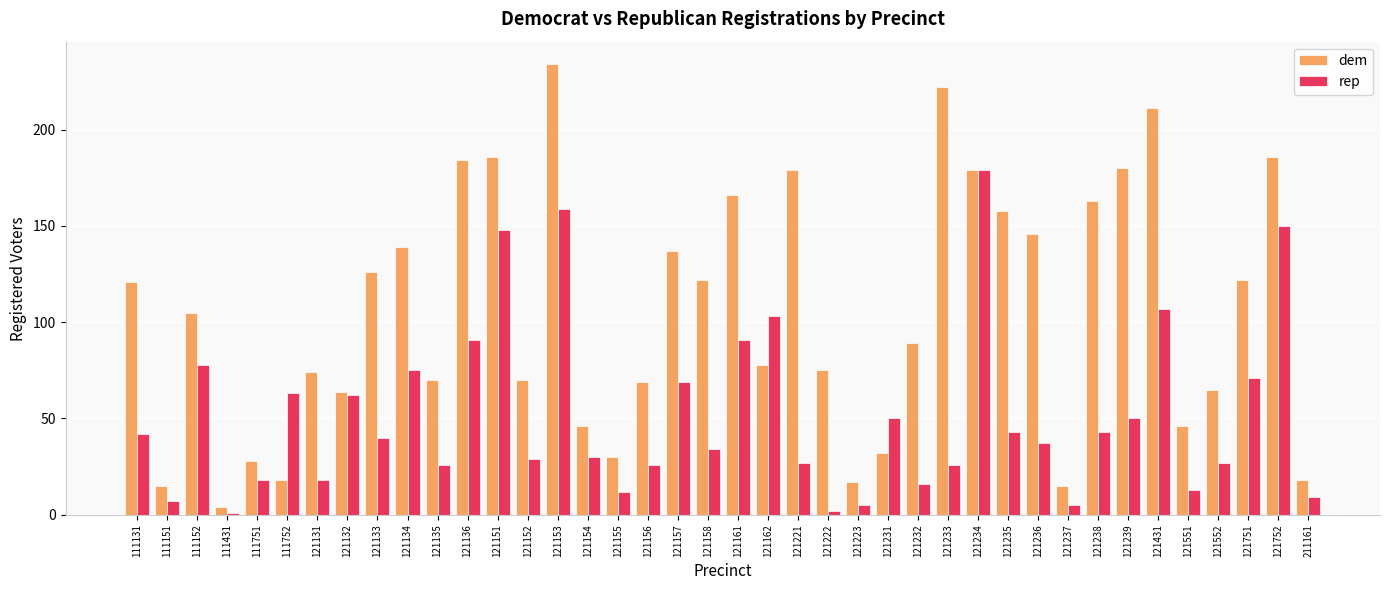

What are all the series names shown in the legend?

dem, rep